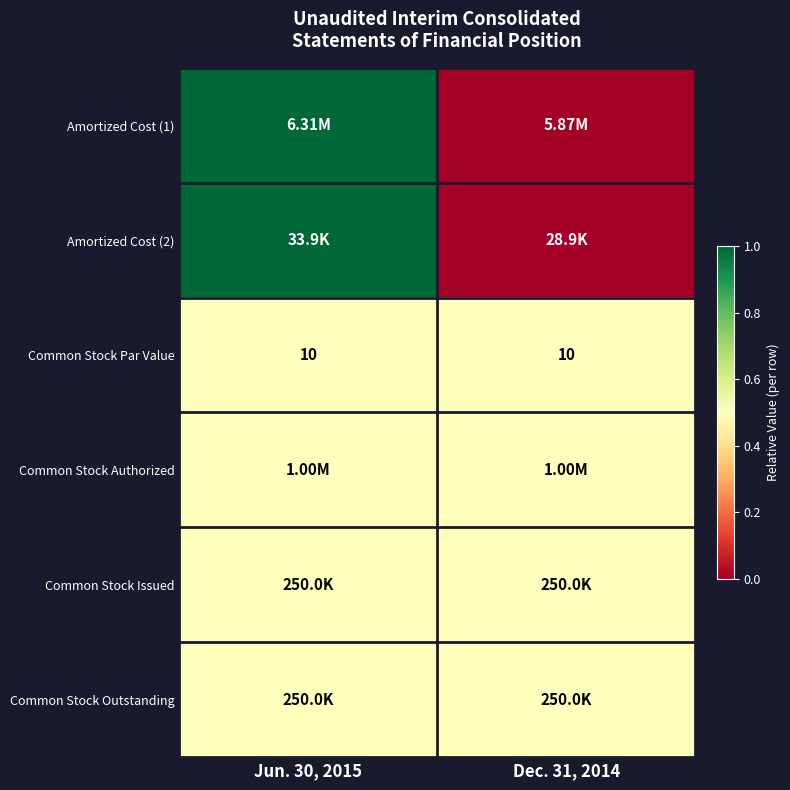

What is the sum of all Common Stock Par Value values?

20.0